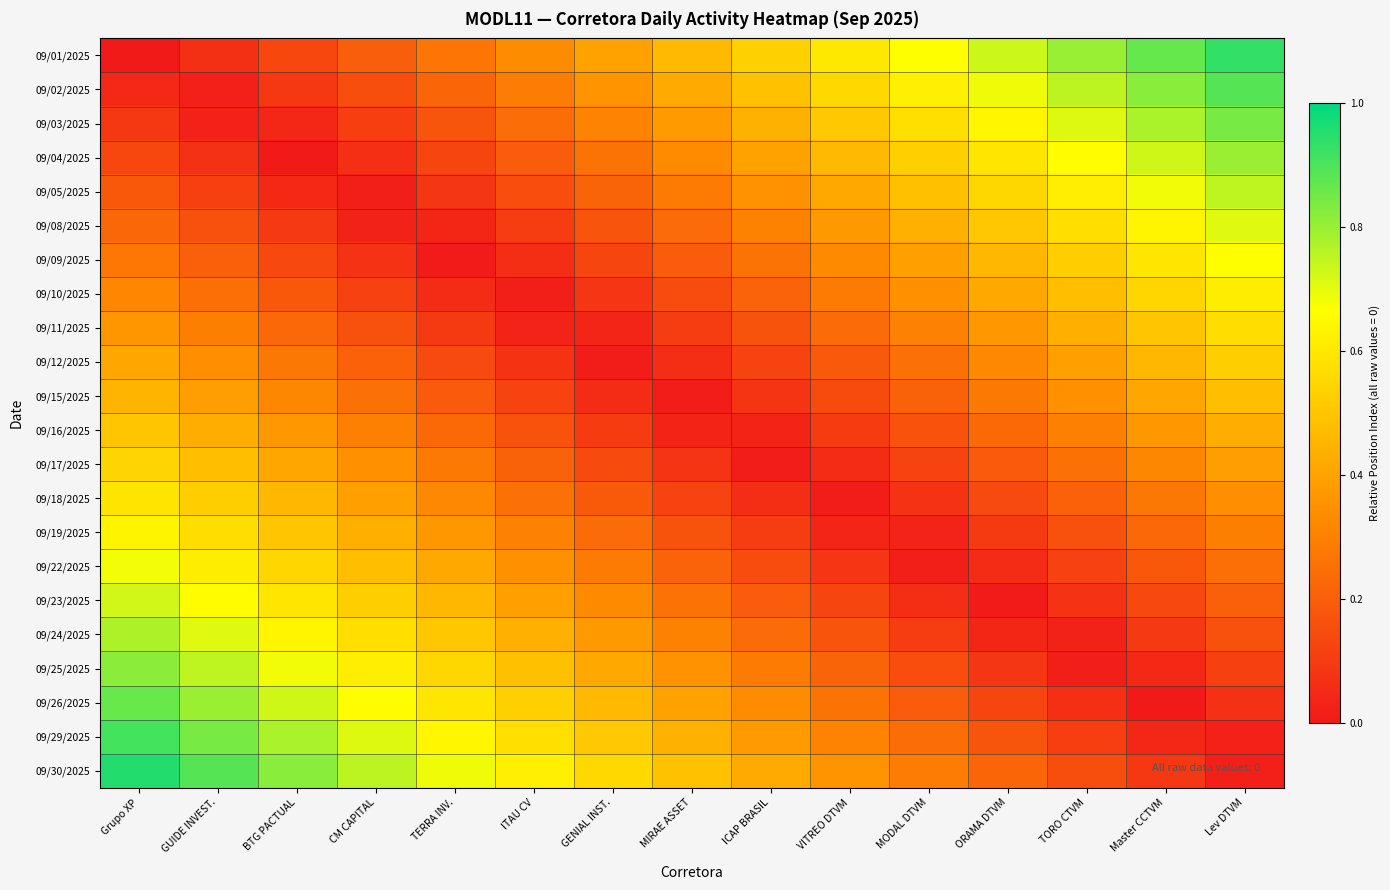

At which category is the sum across all series the highest?

Grupo XP